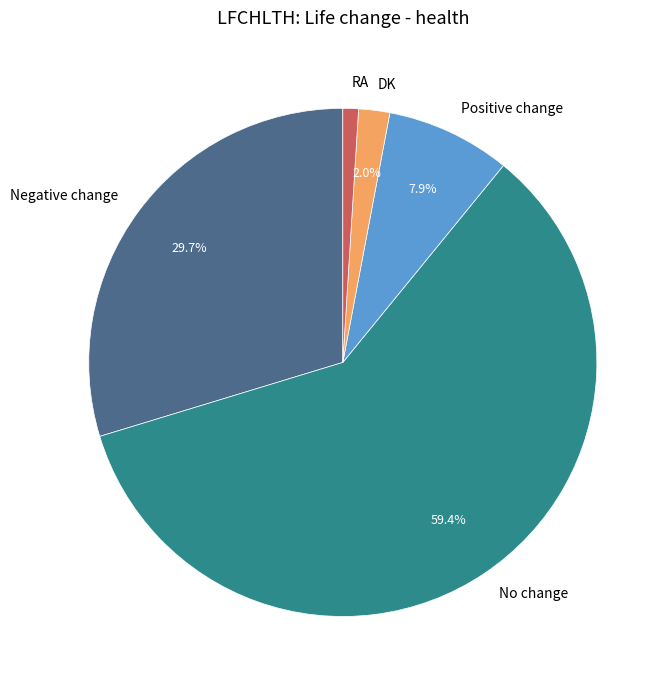

How many slices are in this pie chart?

5